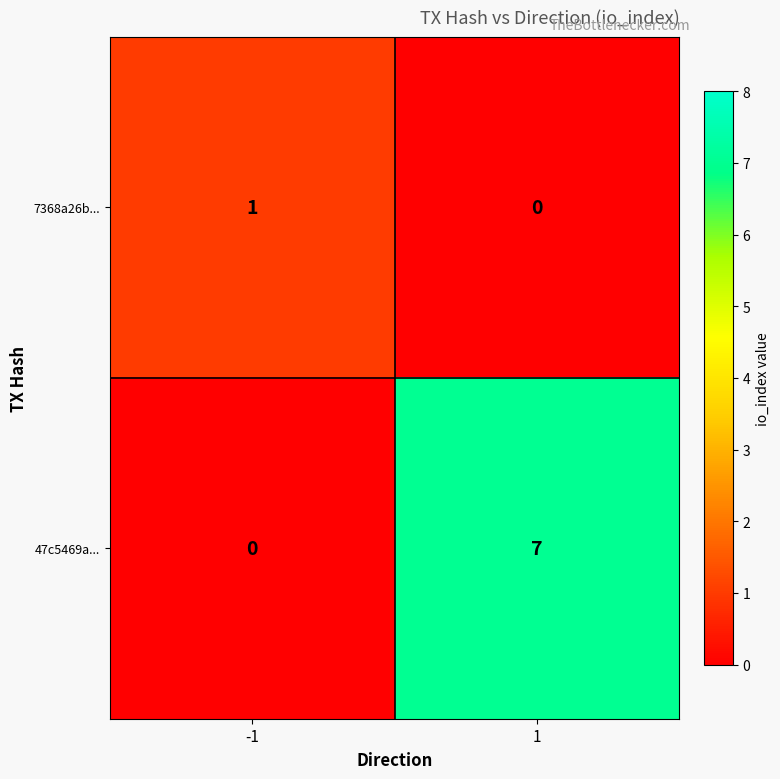

At which category does the chart reach its peak across all series?

1